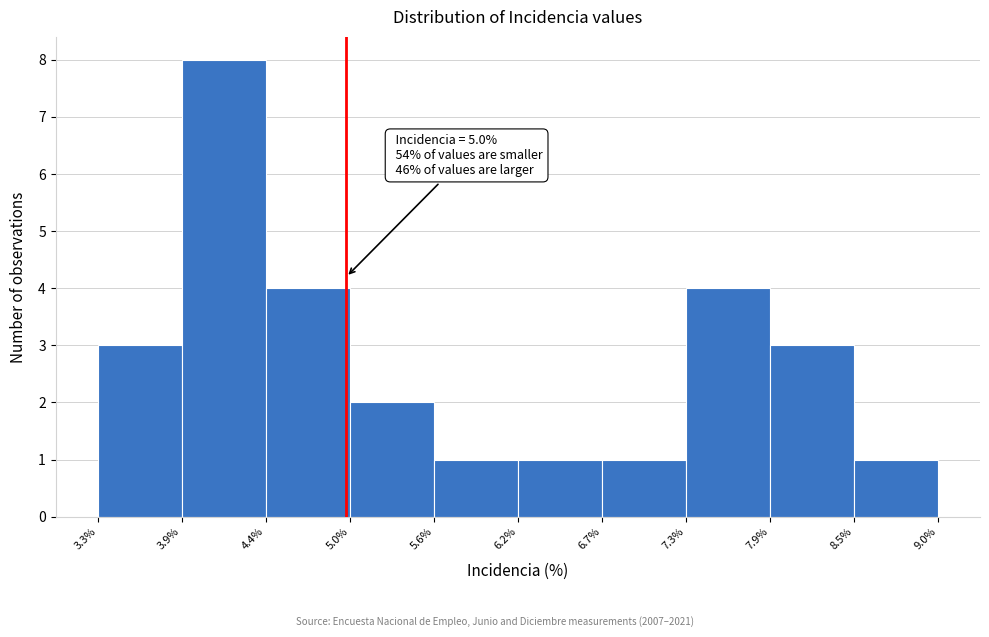

Which range on the x-axis has the tallest bar?

3.9% to 4.4%